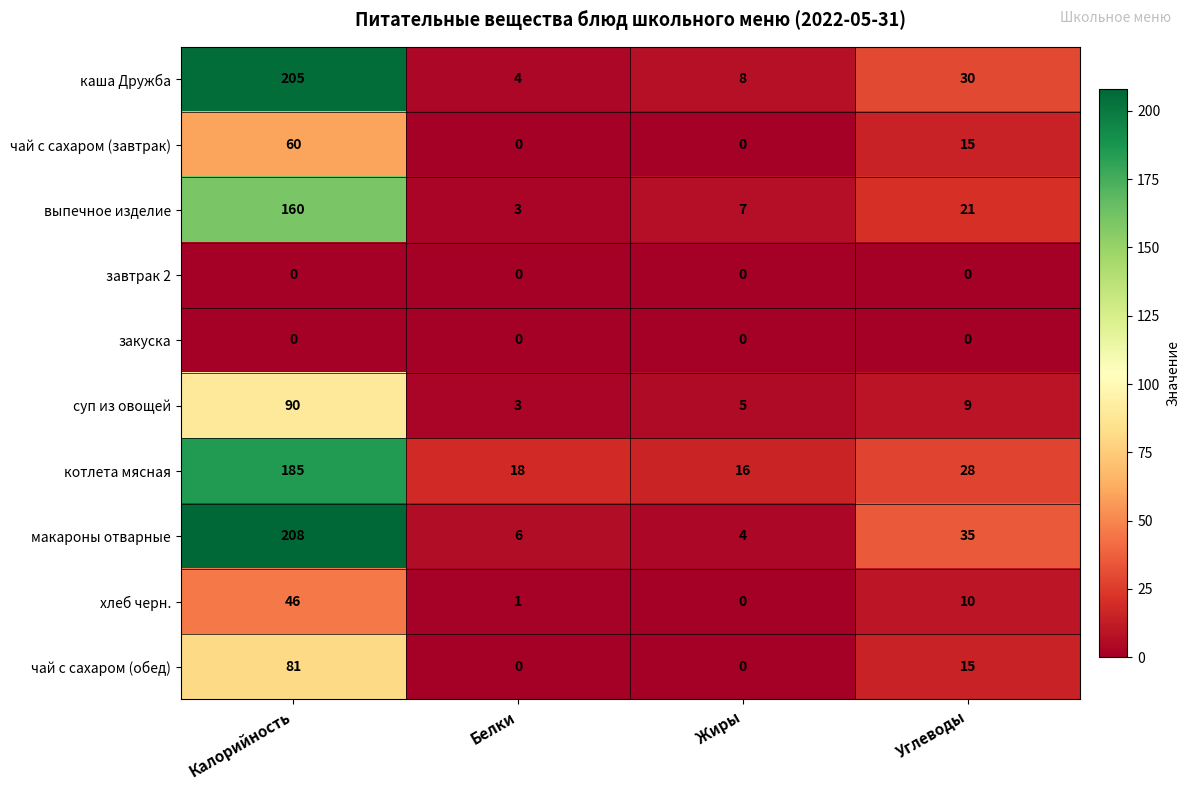

Which series has the largest total across all categories?

макароны отварные